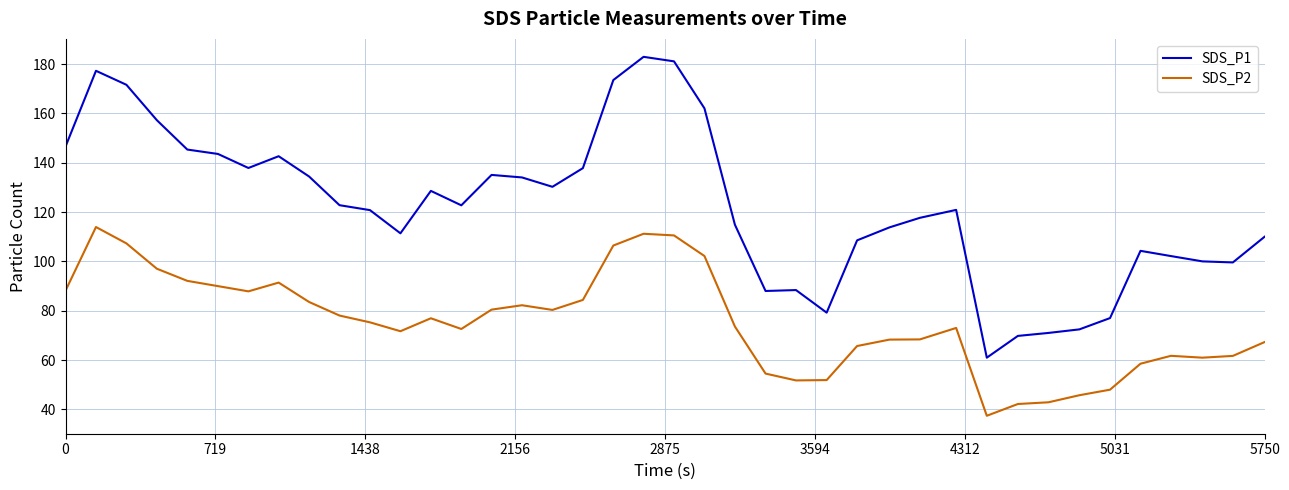

What is the difference between the maximum and minimum values in the SDS_P2 series?

76.5